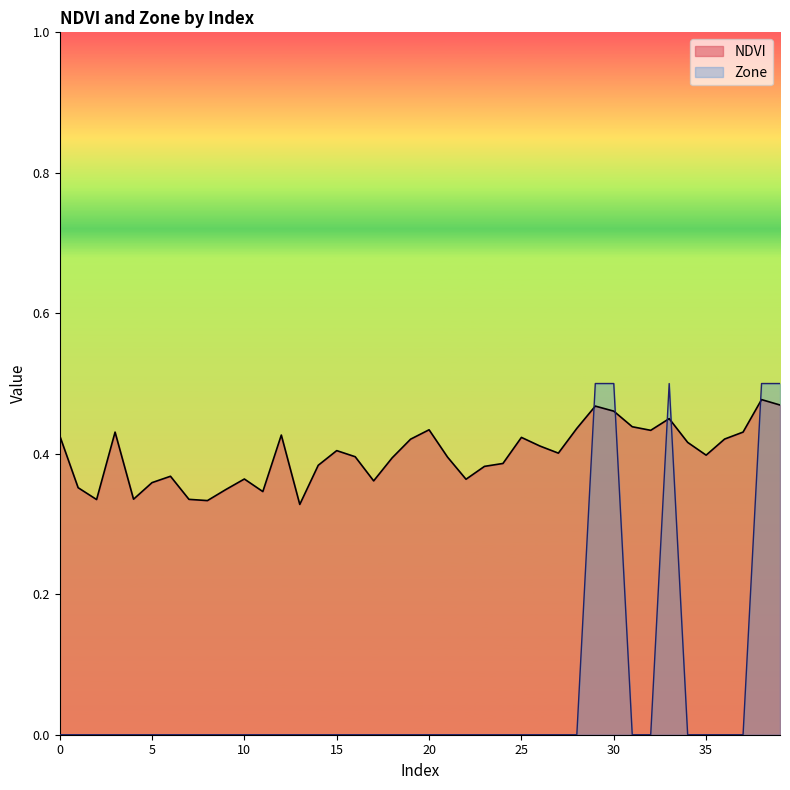

What is the average value of the Zone series?

0.1